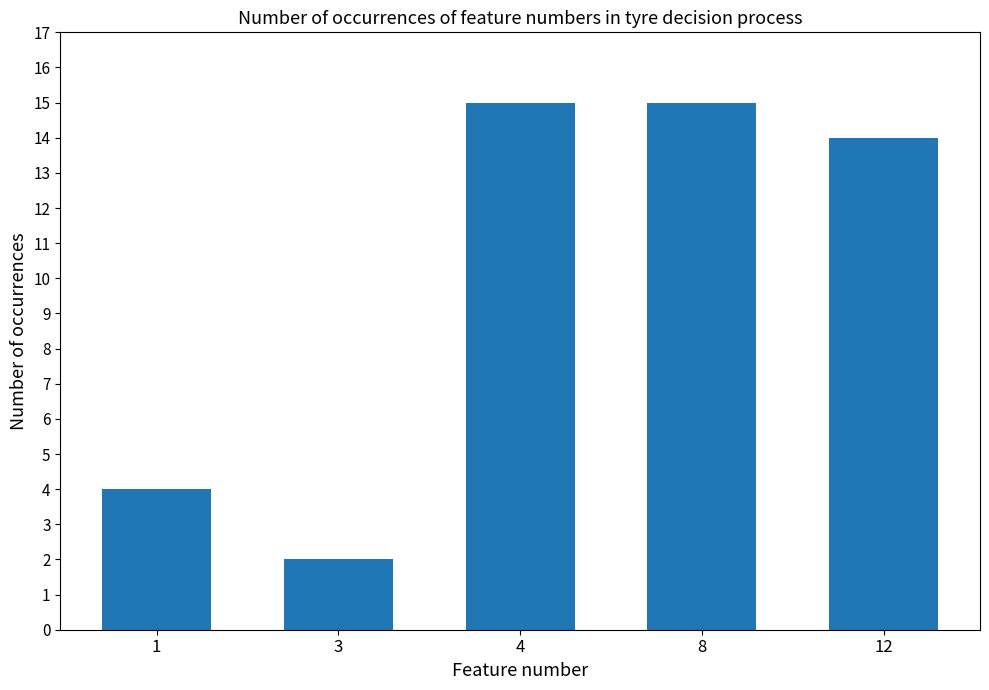

Reading right to left, what are all the values shown in this chart?

12=14	8=15	4=15	3=2	1=4